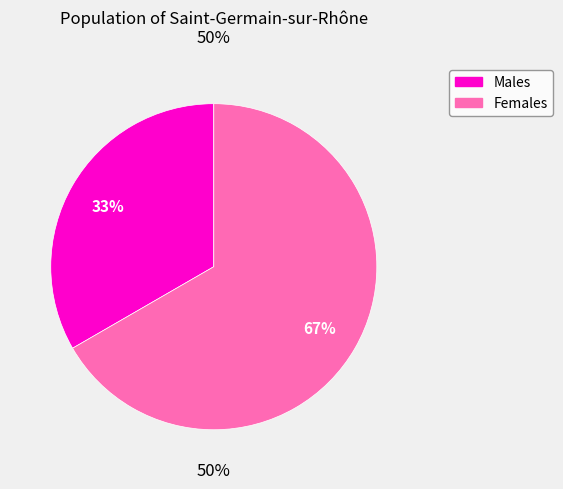

Which has a higher value, Чоловіча or Жіноча?

Жіноча